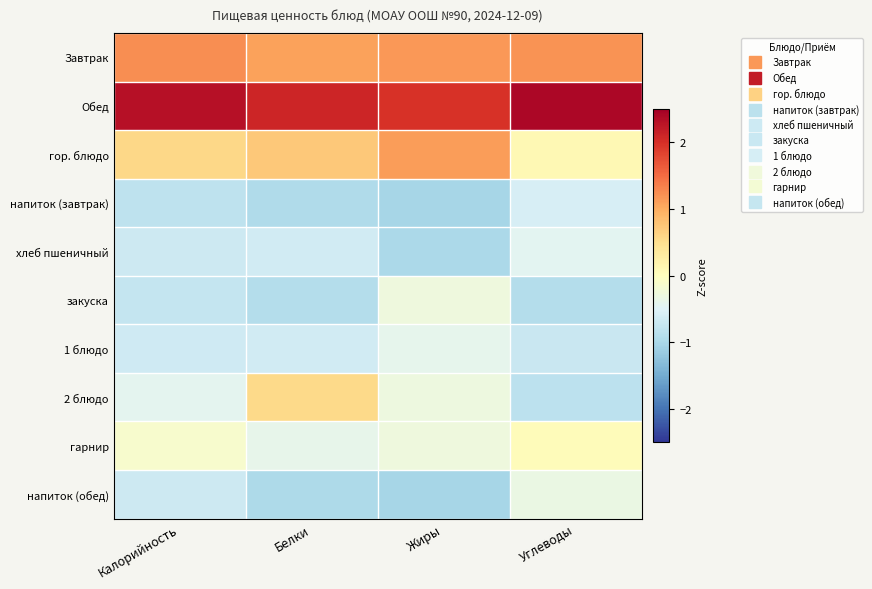

What is the difference between the highest and lowest values at Жиры?

3.0